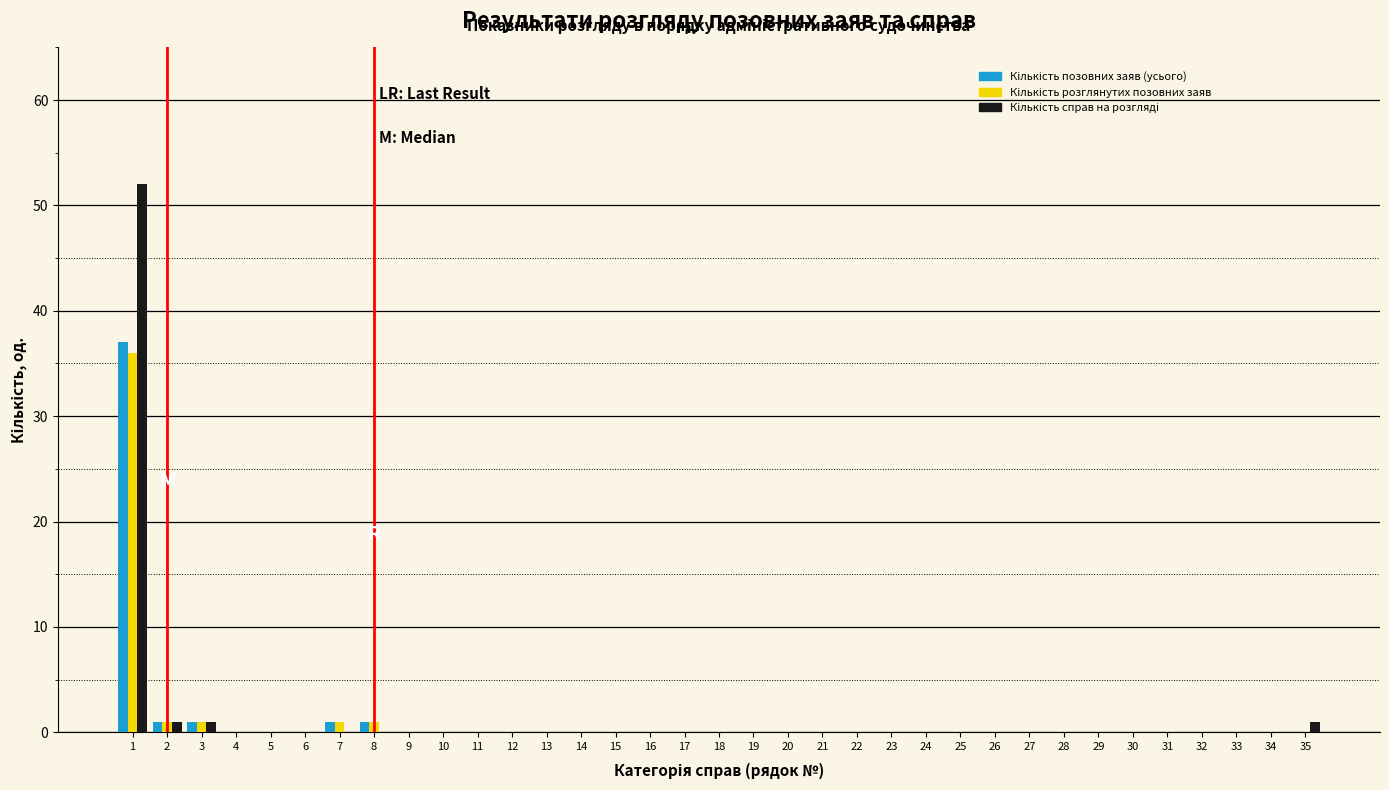

How many series are shown in this chart?

3